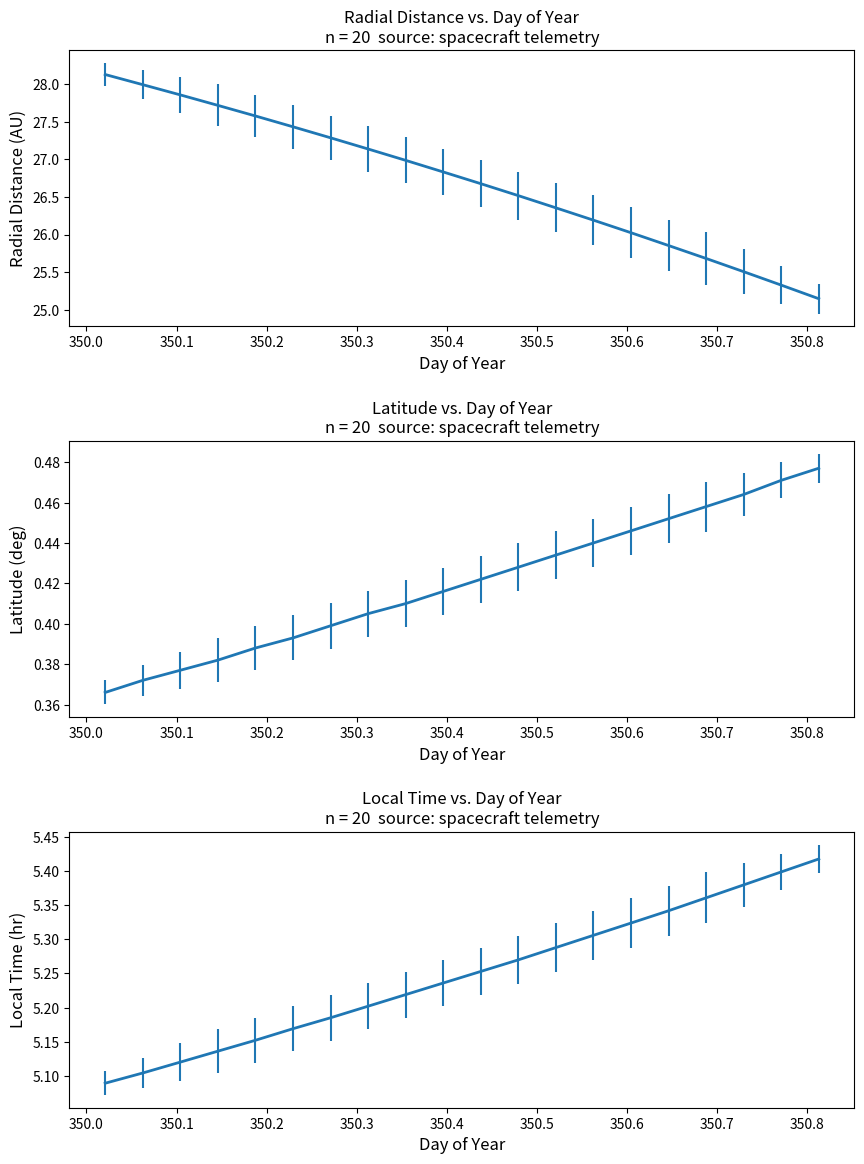

Reading left to right, what are all the values shown in this chart?

Radial_Distance: 350.0208=28.1	350.0625=28.0	350.1042=27.9	350.1458=27.7	350.1875=27.6	350.2292=27.4	350.2708=27.3	350.3125=27.1	350.3542=27.0	350.3958=26.8	350.4375=26.7	350.4792=26.5	350.5208=26.4	350.5625=26.2	350.6042=26.0	350.6458=25.9	350.6875=25.7	350.7292=25.5	350.7708=25.3	350.8125=25.1
Latitude: 350.0208=0.4	350.0625=0.4	350.1042=0.4	350.1458=0.4	350.1875=0.4	350.2292=0.4	350.2708=0.4	350.3125=0.4	350.3542=0.4	350.3958=0.4	350.4375=0.4	350.4792=0.4	350.5208=0.4	350.5625=0.4	350.6042=0.4	350.6458=0.5	350.6875=0.5	350.7292=0.5	350.7708=0.5	350.8125=0.5
Local_Time: 350.0208=5.1	350.0625=5.1	350.1042=5.1	350.1458=5.1	350.1875=5.2	350.2292=5.2	350.2708=5.2	350.3125=5.2	350.3542=5.2	350.3958=5.2	350.4375=5.3	350.4792=5.3	350.5208=5.3	350.5625=5.3	350.6042=5.3	350.6458=5.3	350.6875=5.4	350.7292=5.4	350.7708=5.4	350.8125=5.4